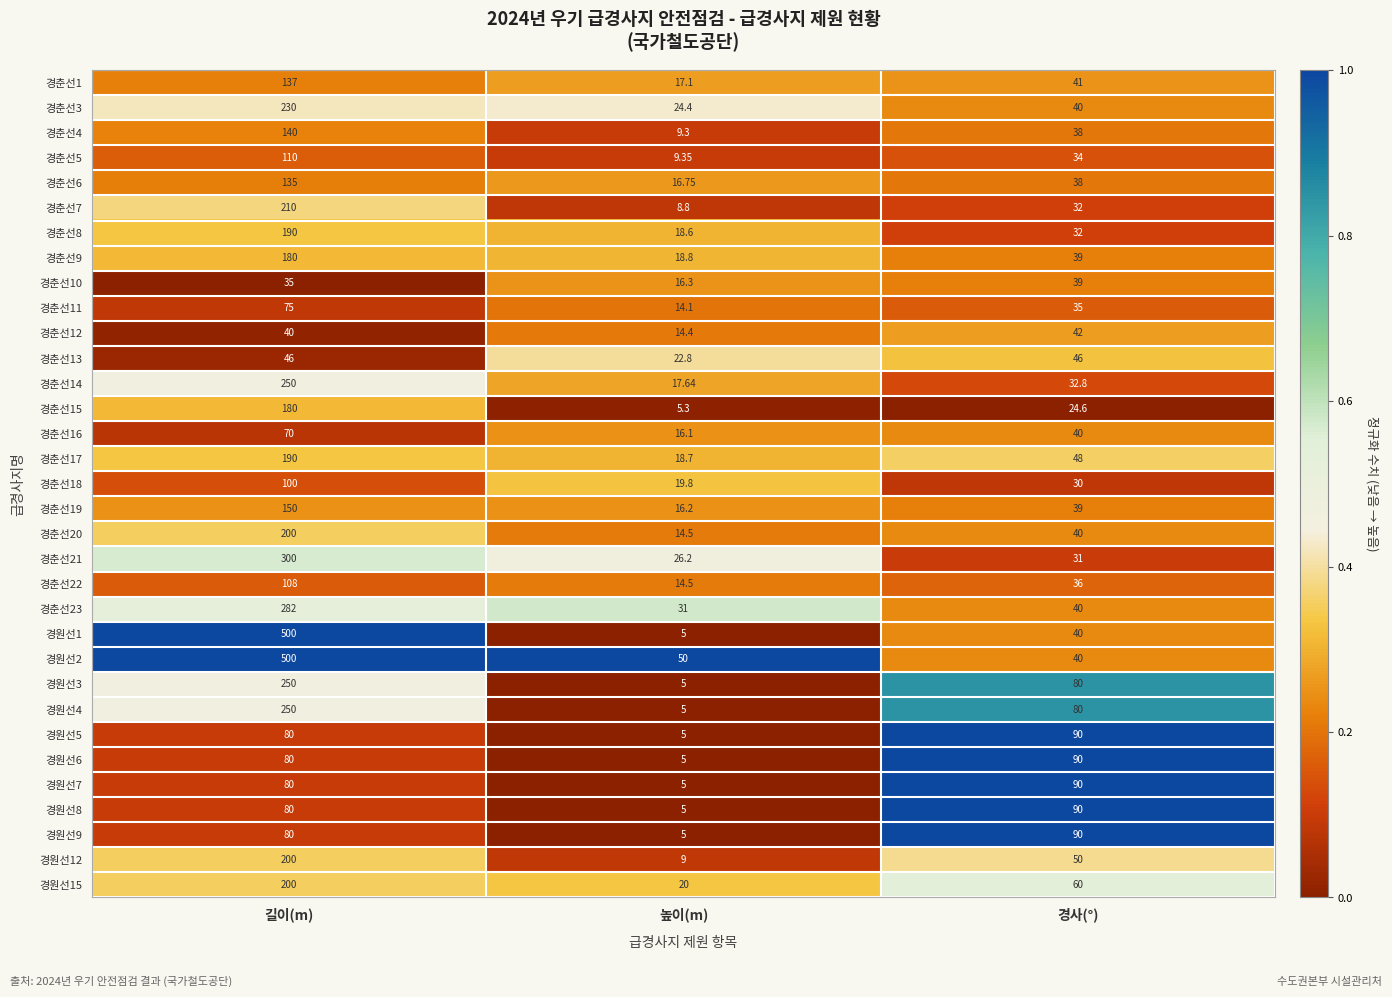

List the labels in order of 경원선1 value, largest first.

길이(m), 경사(°), 높이(m)